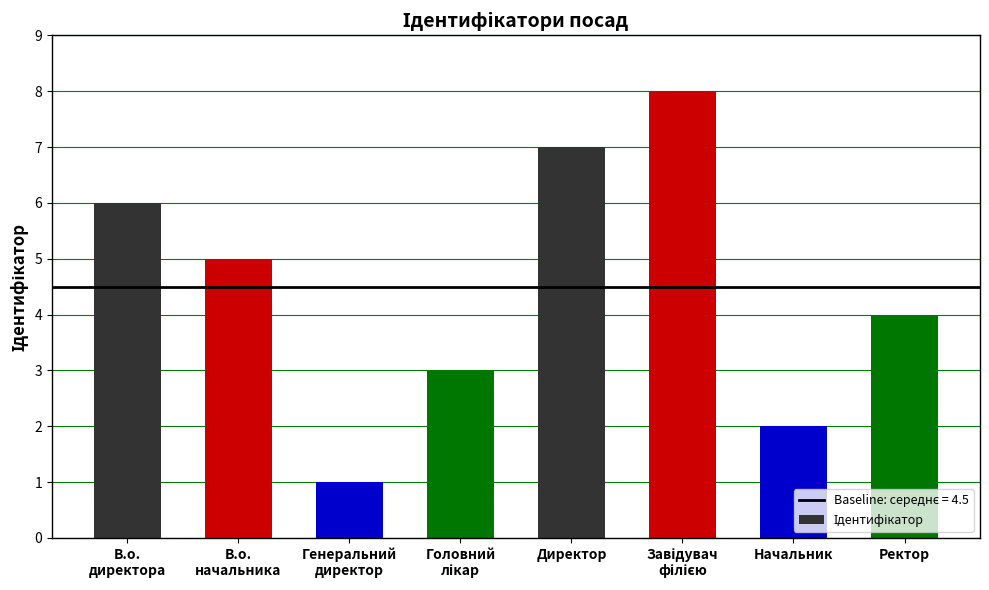

At which label is the value closest to 4?

Ректор